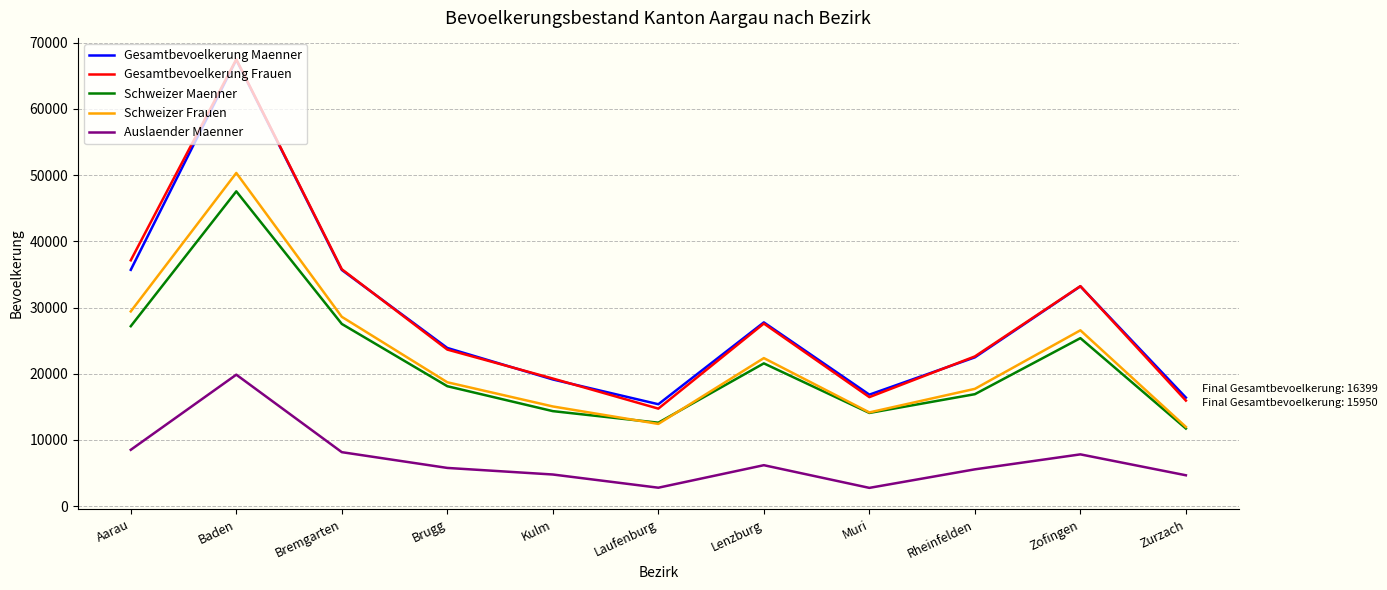

Where is the first local minimum for Gesamtbevoelkerung Maenner?

Laufenburg